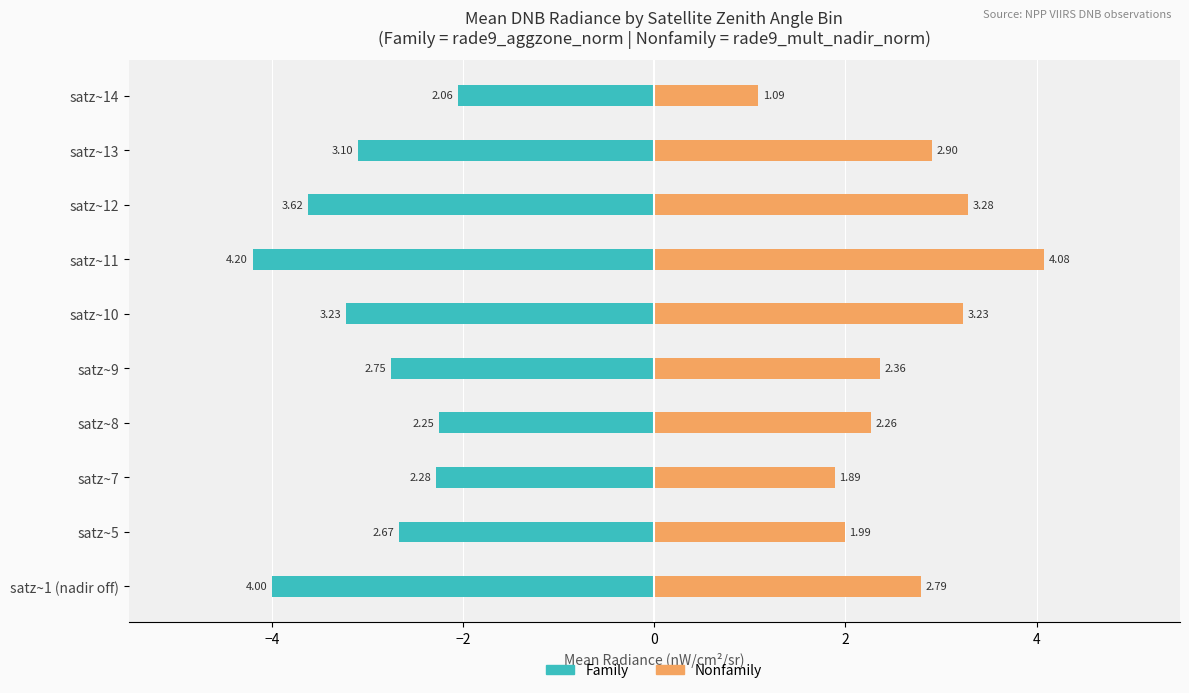

How many bars are there in each group?

2